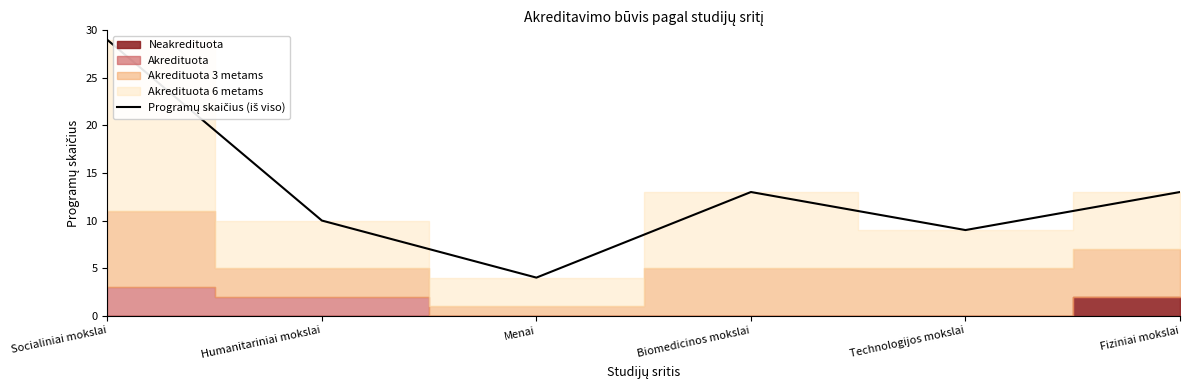

What position from the left is Menai?

3